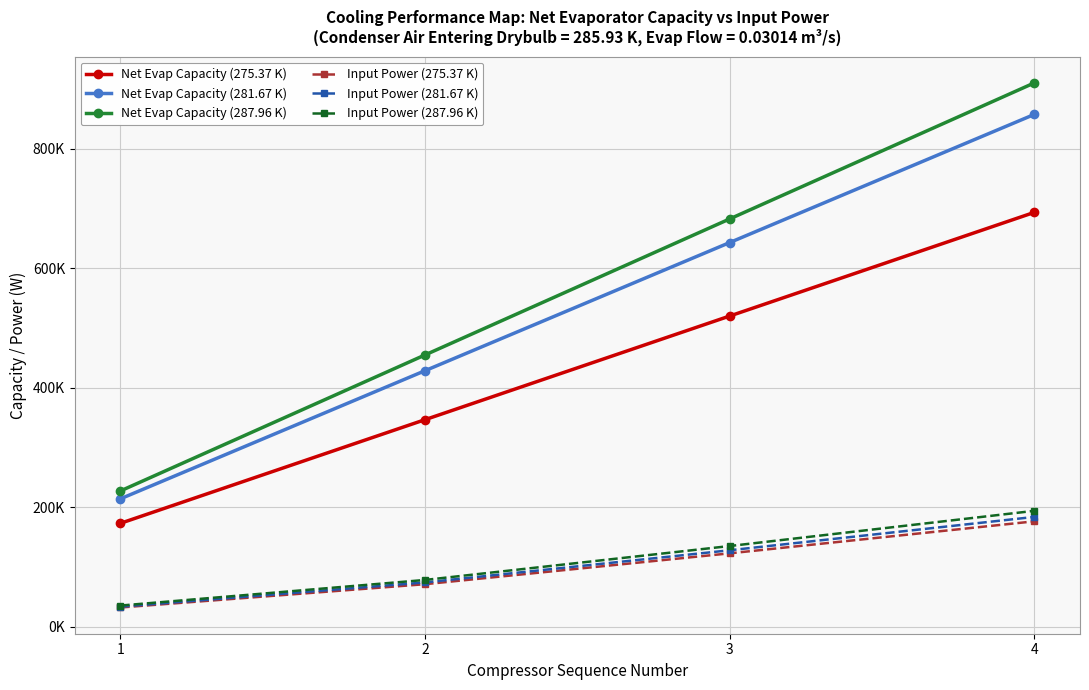

True or false: Input Power (275.37 K) and Input Power (281.67 K) intersect in this chart.

False